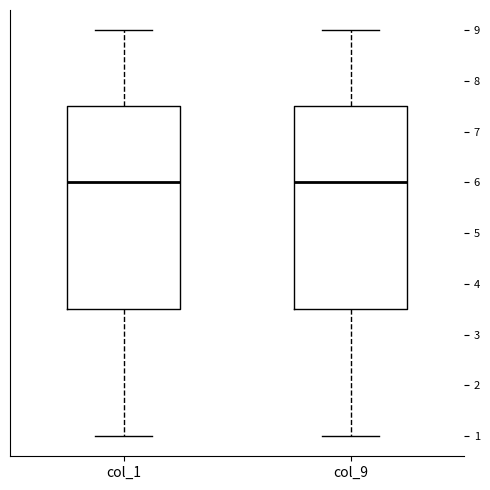

Reading left to right, transcribe this box plot: for each box, give where its median line is, the range the box spans, and where its two whiskers end, as read against the y-axis. The values are not printed on the chart, so give them approximately, as read against the axis.

col_1: median 6.0, box 3.5 to 7.5, whiskers 1.0 to 9.0
col_9: median 6.0, box 3.5 to 7.5, whiskers 1.0 to 9.0